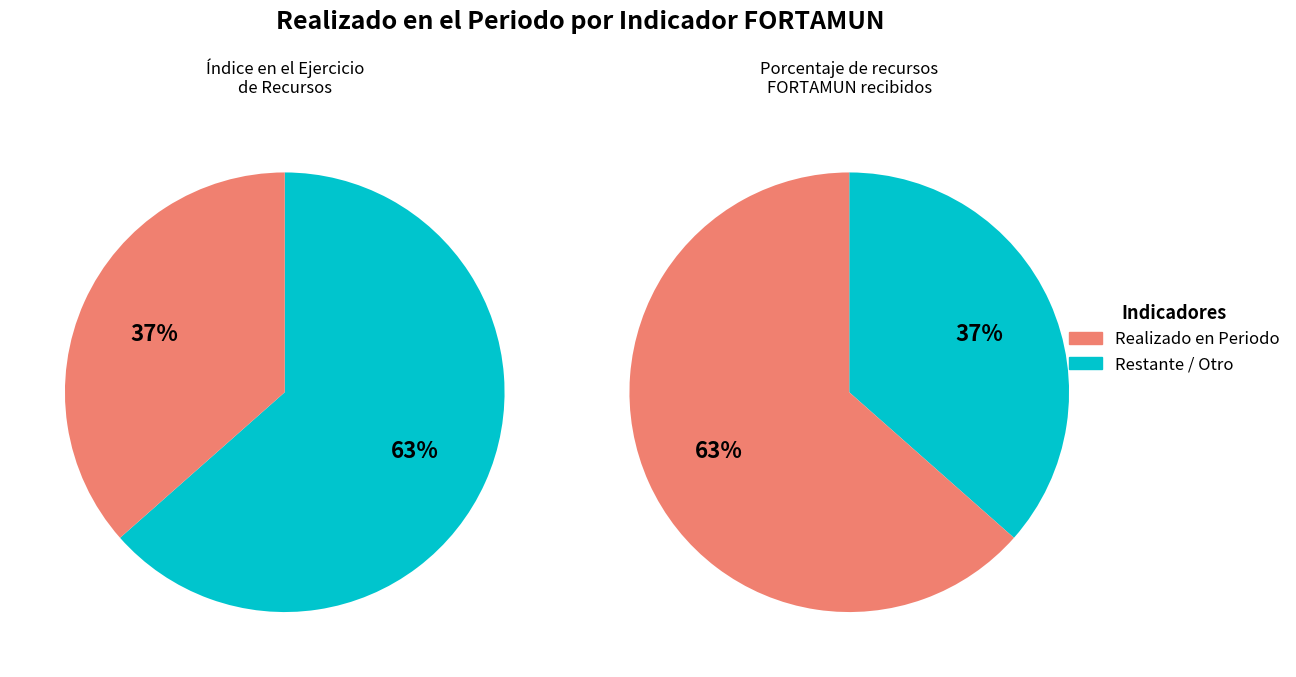

Is there any slice that represents more than half of the pie?

Yes